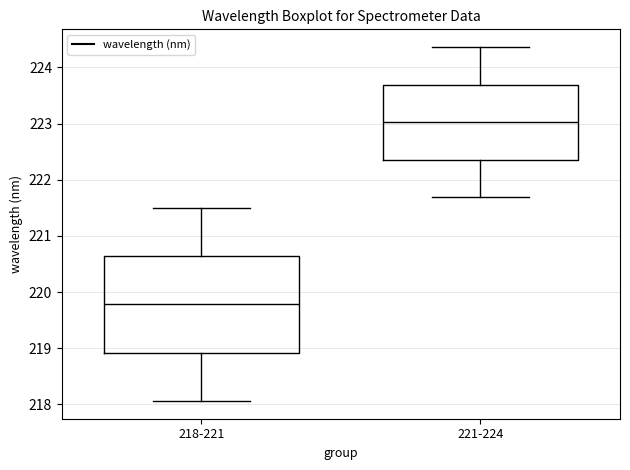

Where does the lower whisker of the box for 218-221 end on the y-axis? The values are not printed on the chart, so give them approximately, as read against the axis.

218.1